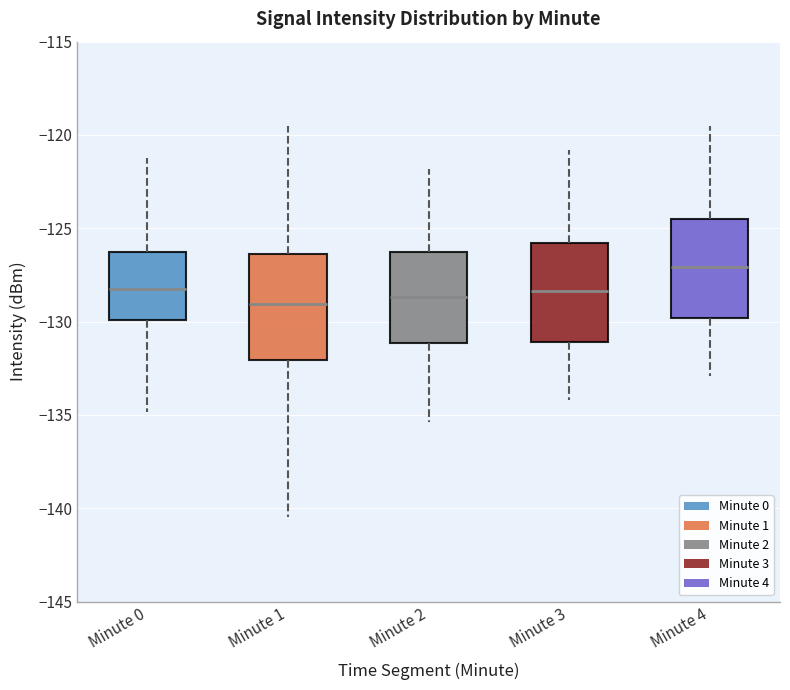

Reading left to right, read every box against the y-axis: the position of its median line, the range the box covers, and the ends of its whiskers. The values are not printed on the chart, so give them approximately, as read against the axis.

Minute 0: median -128.5, box -130.0 to -126.0, whiskers -135.0 to -121.0
Minute 1: median -129.0, box -132.0 to -126.5, whiskers -140.5 to -119.5
Minute 2: median -128.5, box -131.0 to -126.0, whiskers -135.5 to -122.0
Minute 3: median -128.5, box -131.0 to -126.0, whiskers -134.0 to -121.0
Minute 4: median -127.0, box -130.0 to -124.5, whiskers -133.0 to -119.5